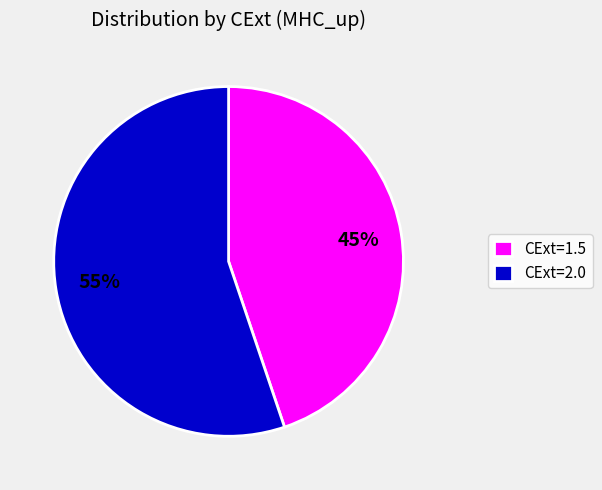

Is there any slice that represents more than half of the pie?

Yes